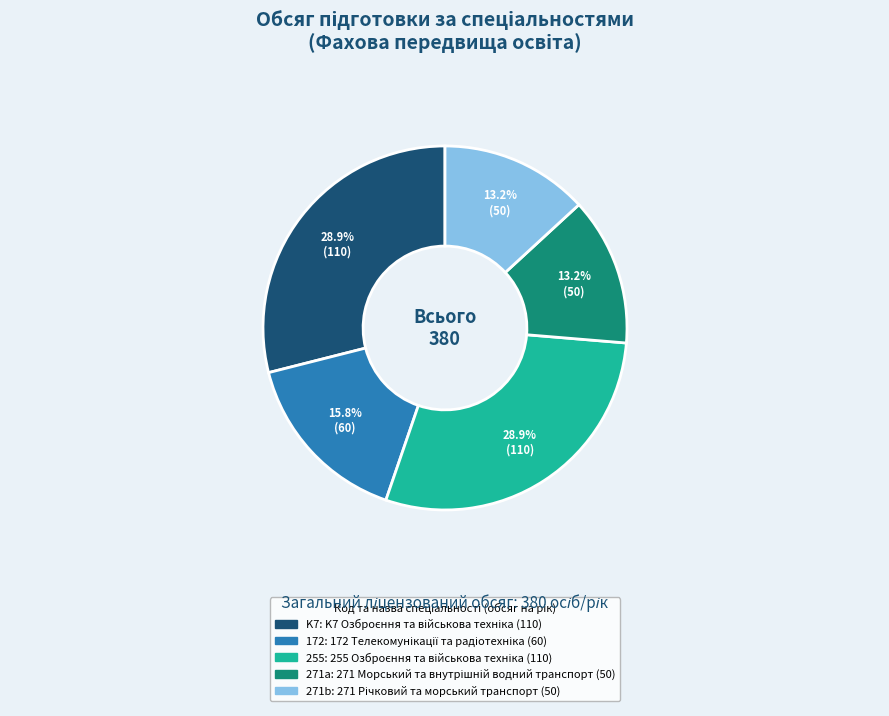

Is there any slice that represents more than half of the pie?

No